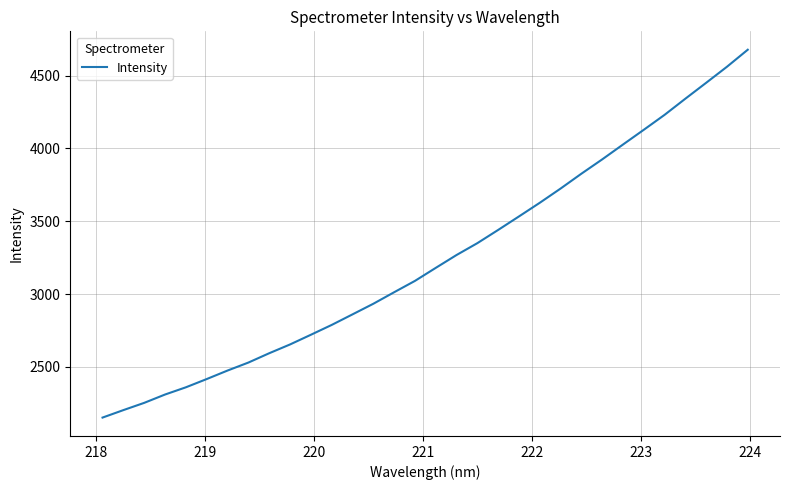

What is the difference between the second highest and minimum values?

2408.0